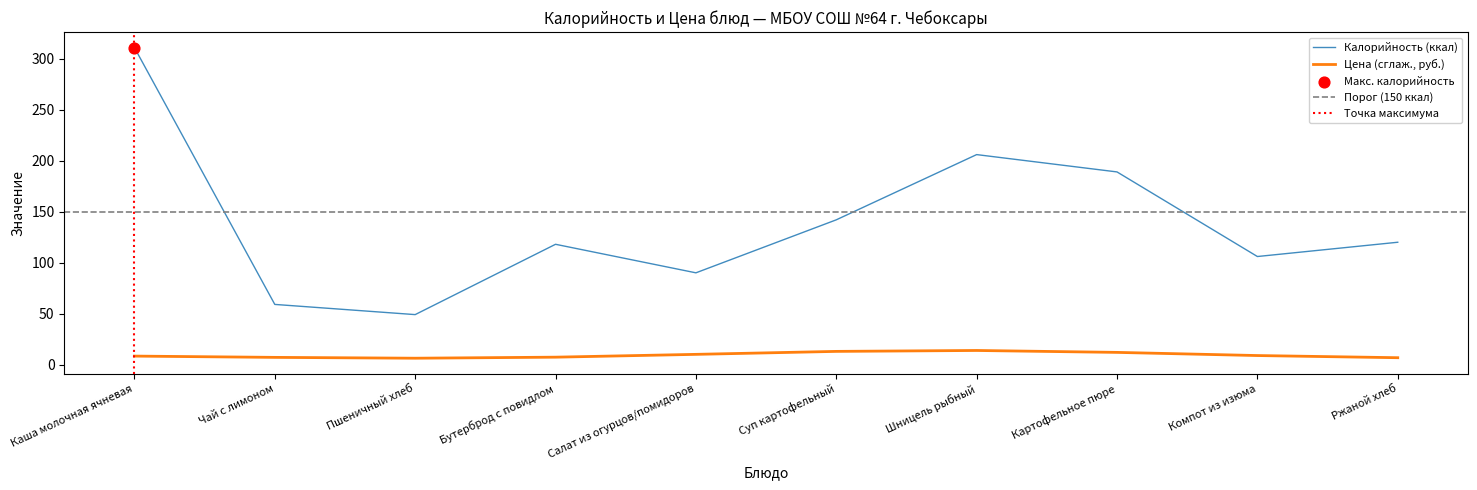

What is the ratio of the value at Салат из огурцов/помидоров to the value at Чай с лимоном?

1.5